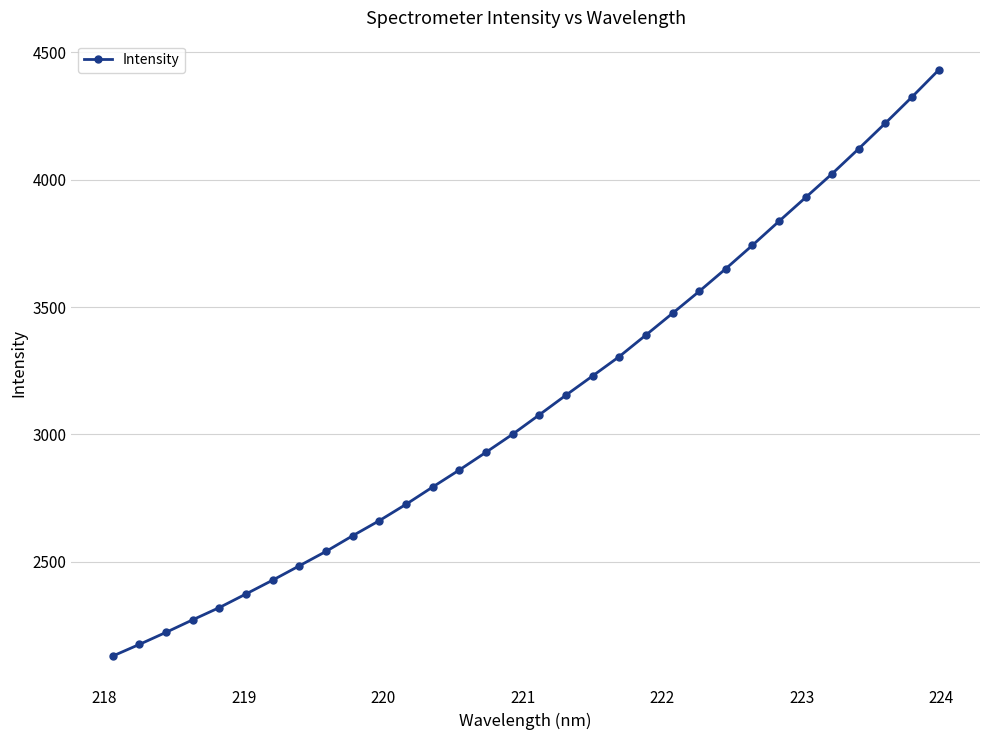

What is the difference between the second highest and second lowest values?

2147.7